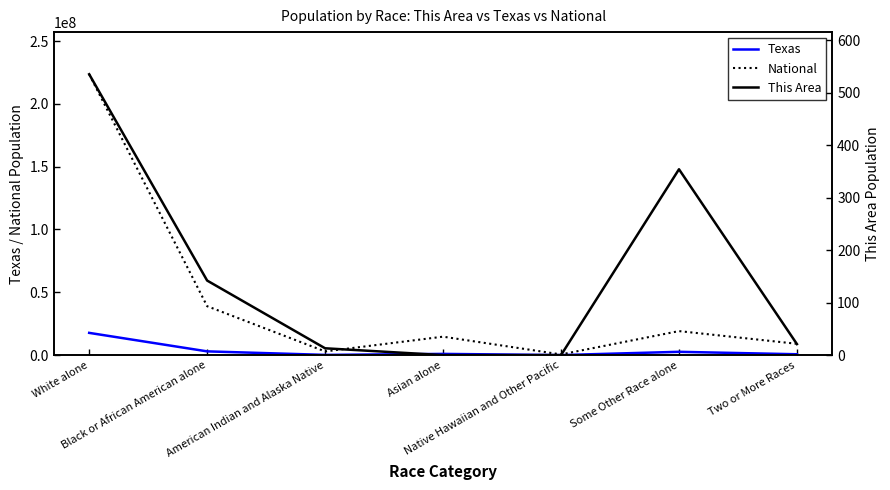

What is the lowest value of the Texas series?

21656